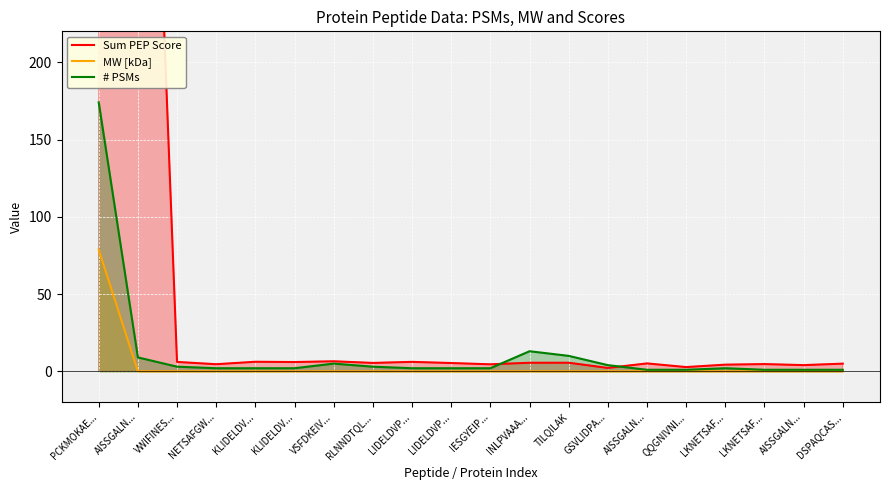

Where is the first local maximum for # PSMs?

VSFDKEIV...